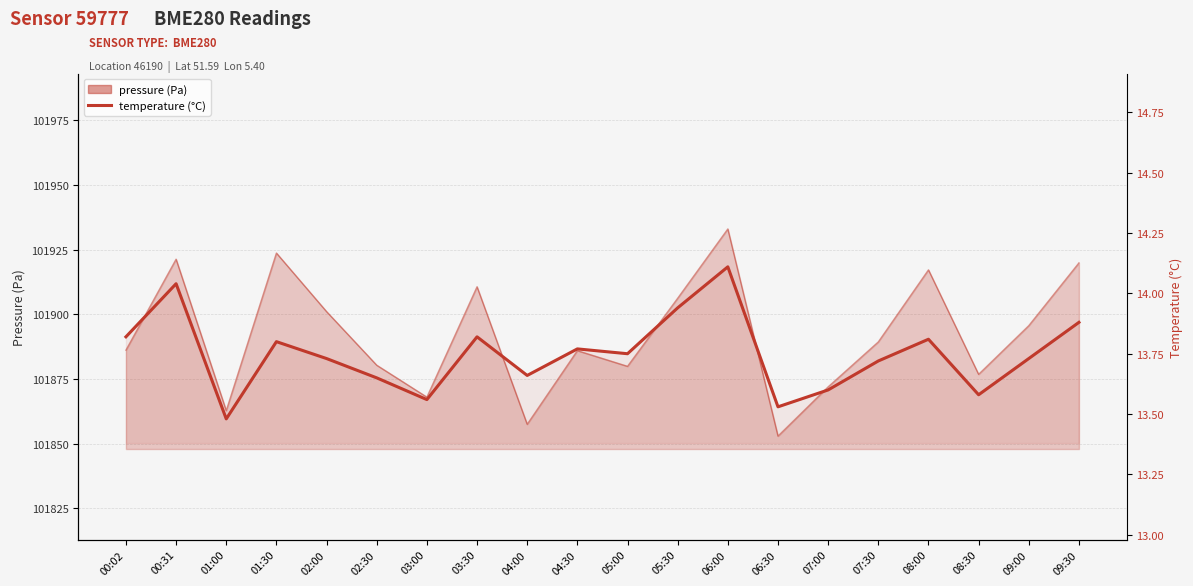

At which category does the data reach its first local peak?

00:31